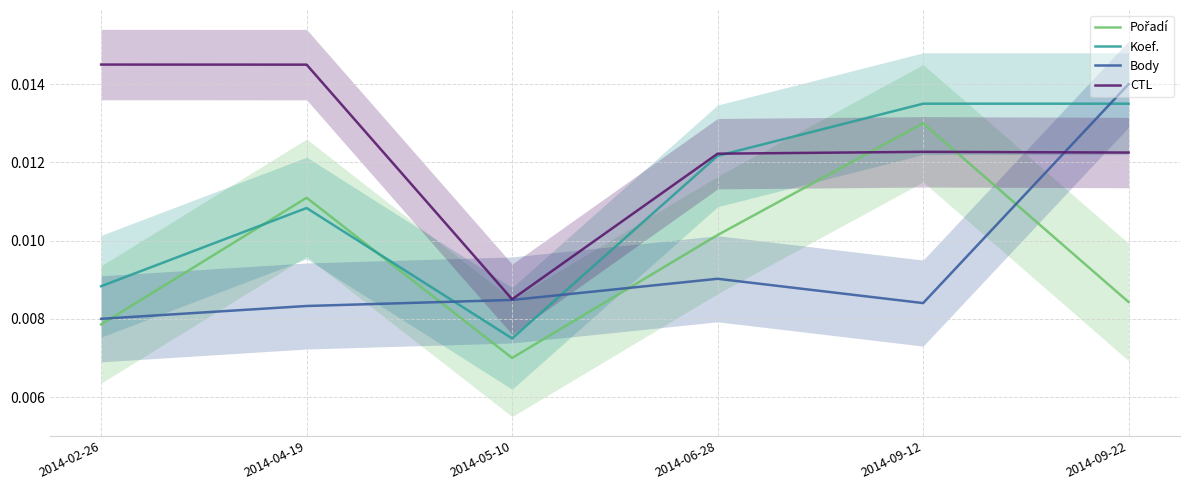

What position from the right is 2014-05-10?

4